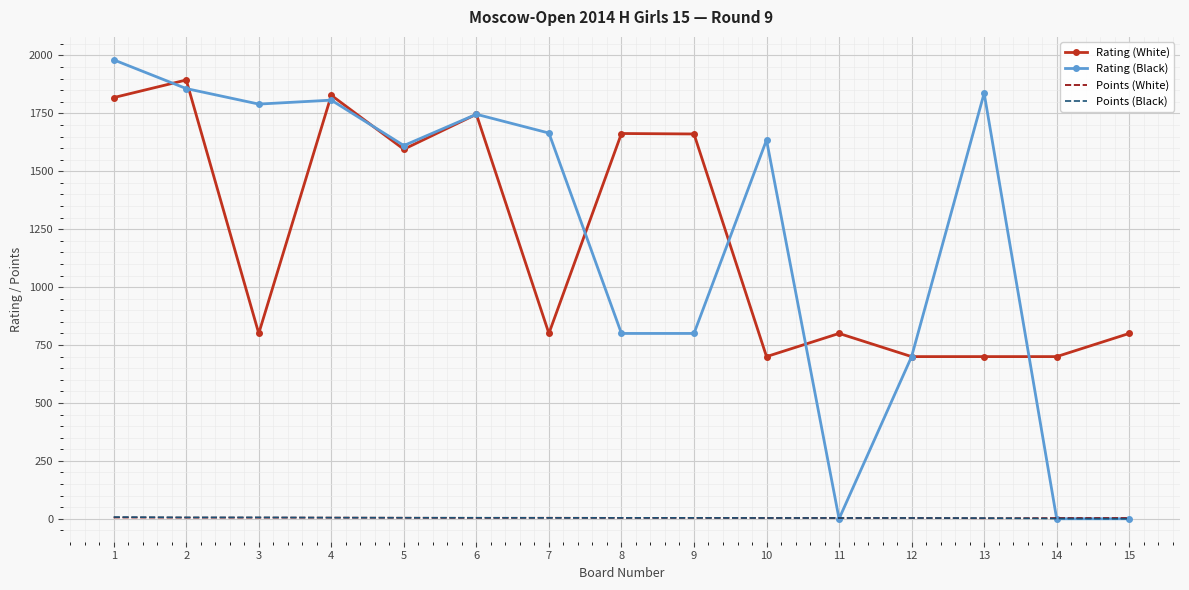

How many distinct data groups are displayed?

4